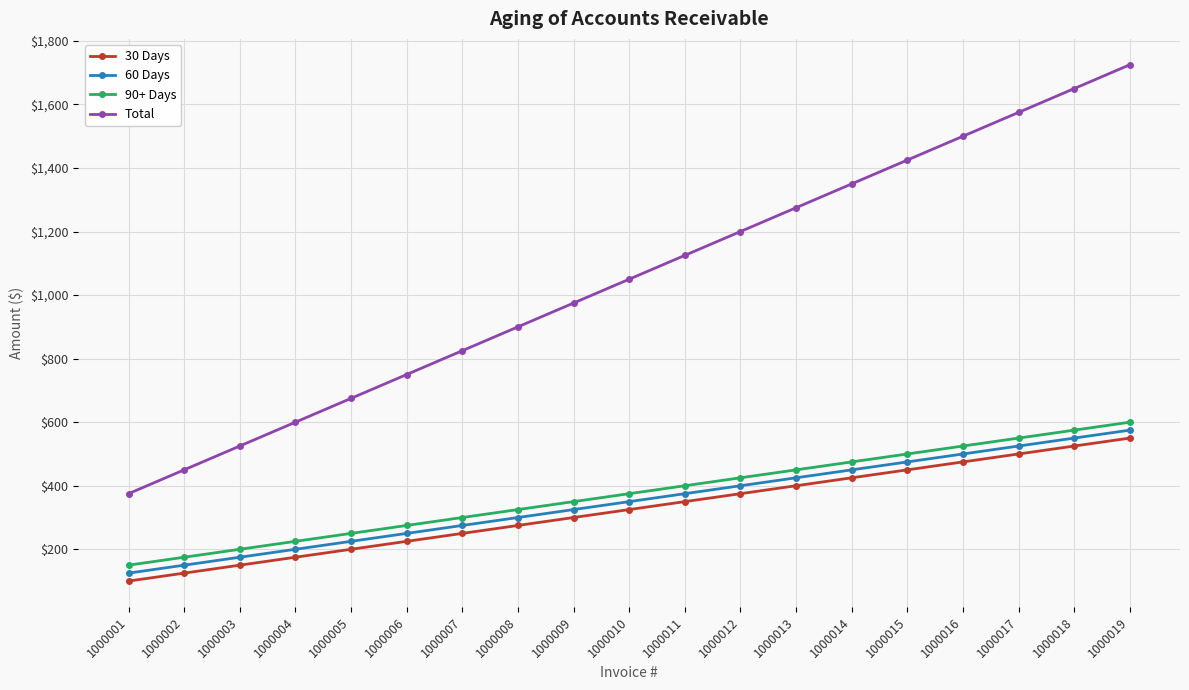

How many lines are shown in the chart?

4